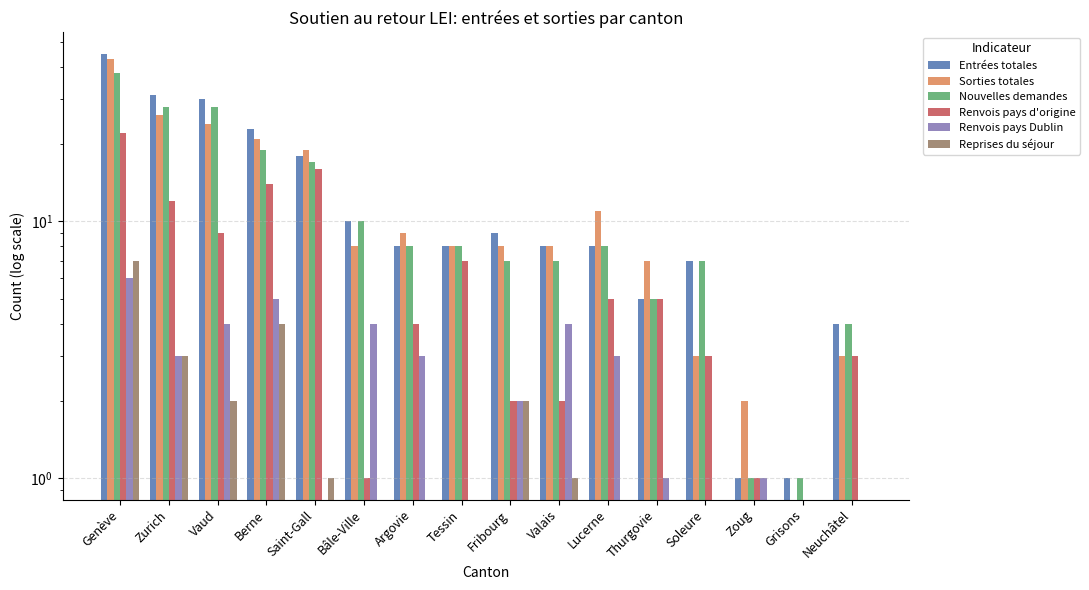

Rank the series by their maximum value, from lowest to highest.

Renvois pays Dublin, Reprises du séjour, Renvois pays d'origine, Nouvelles demandes, Sorties totales, Entrées totales